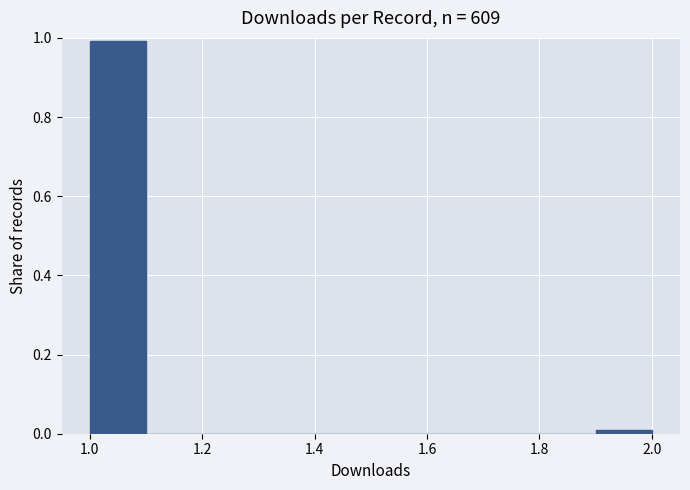

Which range on the x-axis has the tallest bar?

1.0 to 1.1